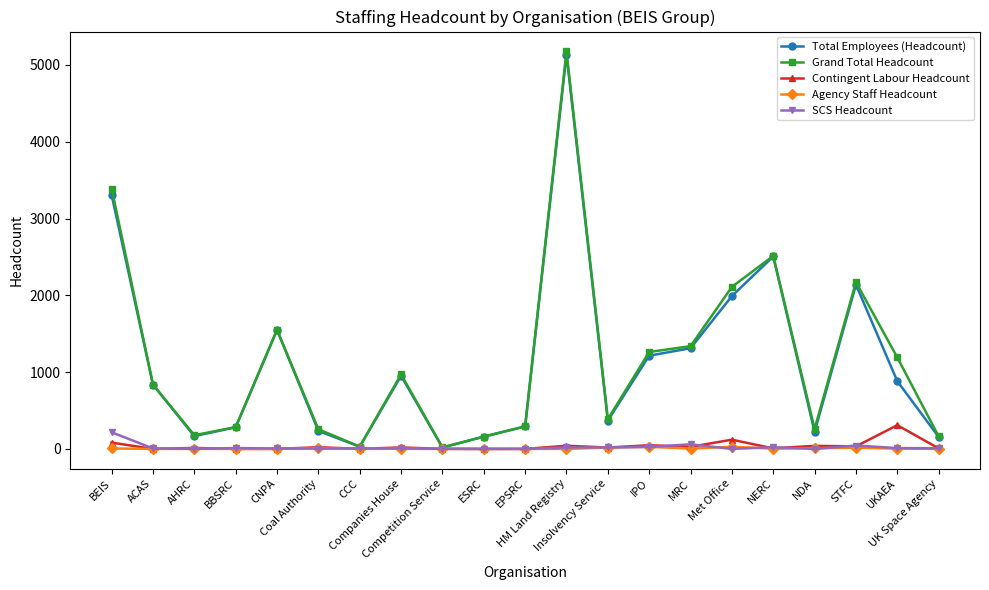

Is it true that Contingent Labour Headcount equals -187.6 at EPSRC?

False